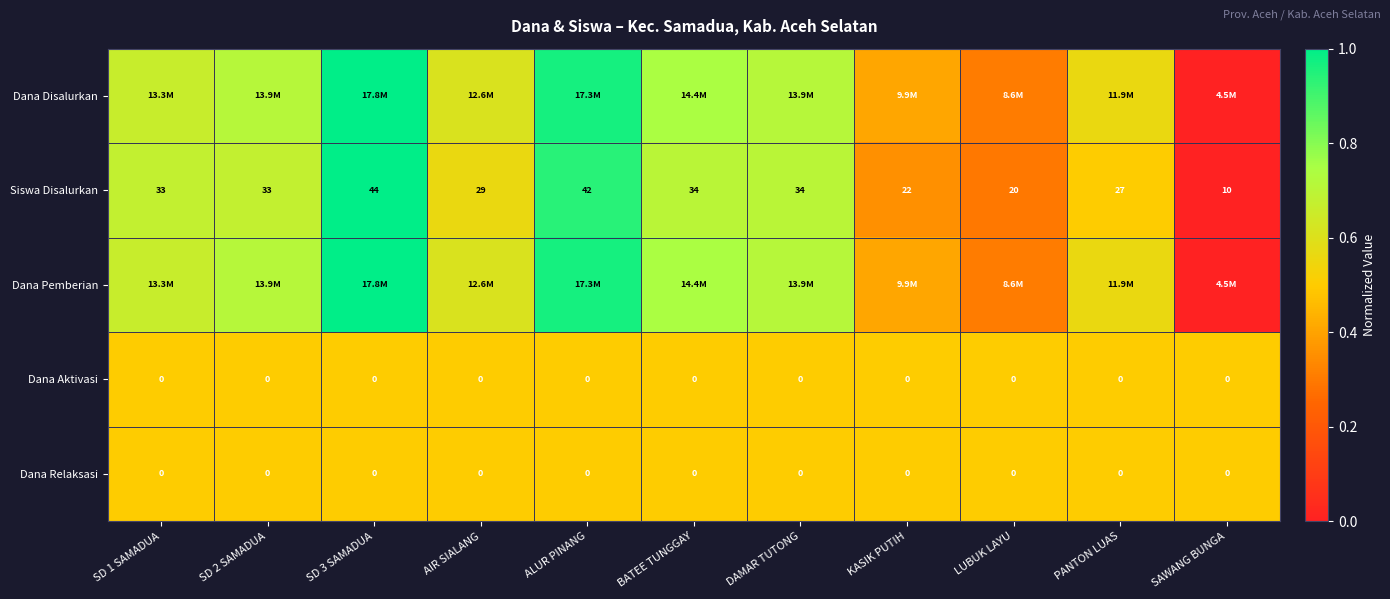

Between BATEE TUNGGAY and ALUR PINANG, which is larger?

ALUR PINANG